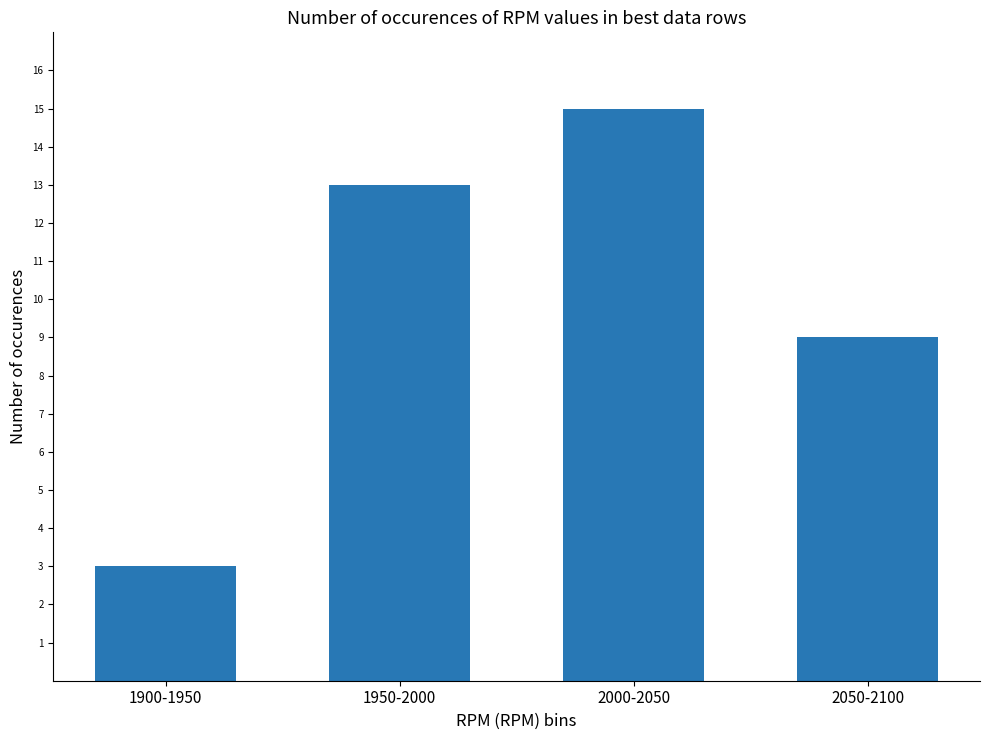

Does the chart contain any negative values?

No